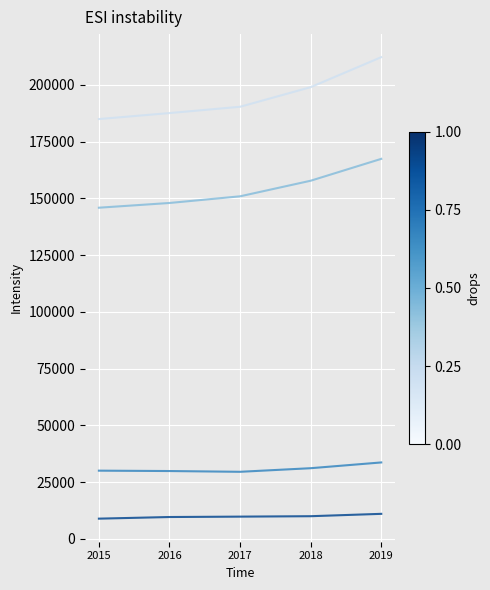

What is the greatest value displayed?

212248